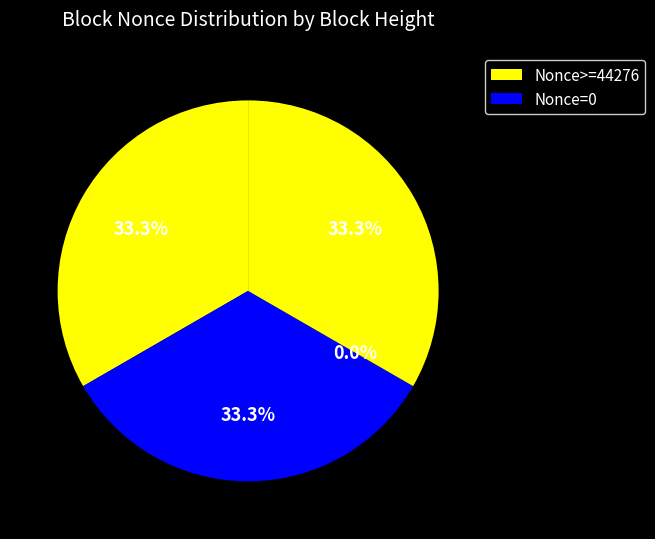

To the nearest percent, what is the difference between the largest and smallest slice percentages?

33%